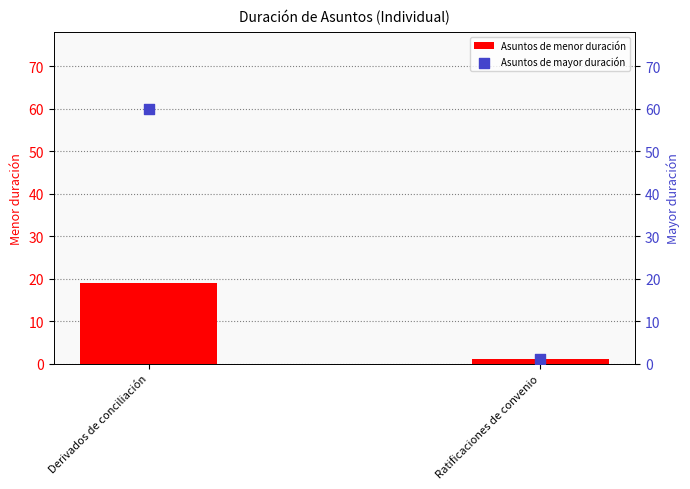

What is the total value across all series at Derivados de conciliación?

79